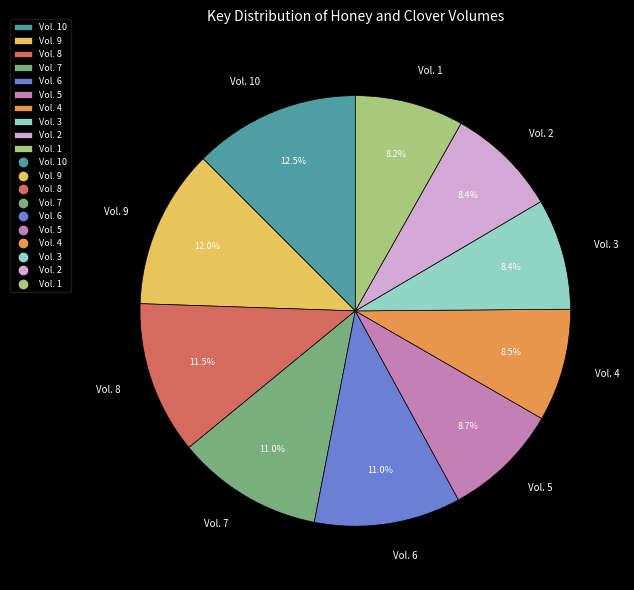

Which has a higher value, Vol. 10 or Vol. 2?

Vol. 10